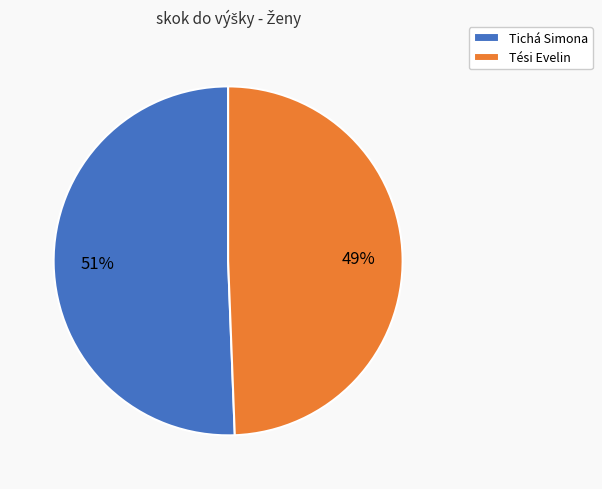

To the nearest percent, what percentage of the pie is Tichá Simona?

51%